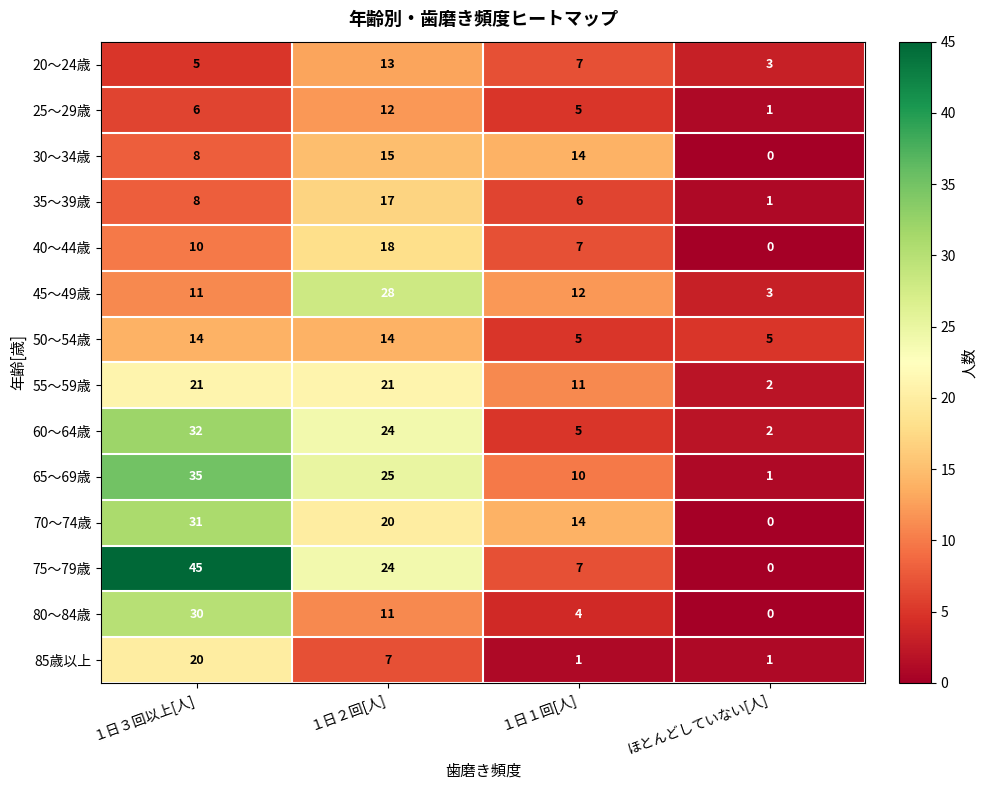

Where does the 75～79歳 series first go above 24?

１日３回以上[人]